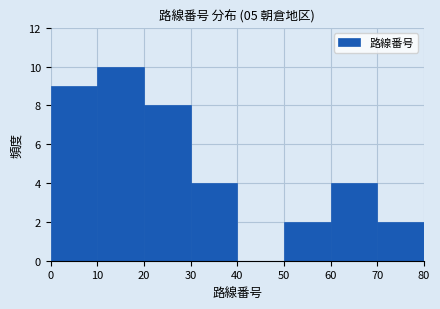

How tall is the bar that spans 60 to 70 on the x-axis? The values are not printed on the chart, so give them approximately, as read against the axis.

4